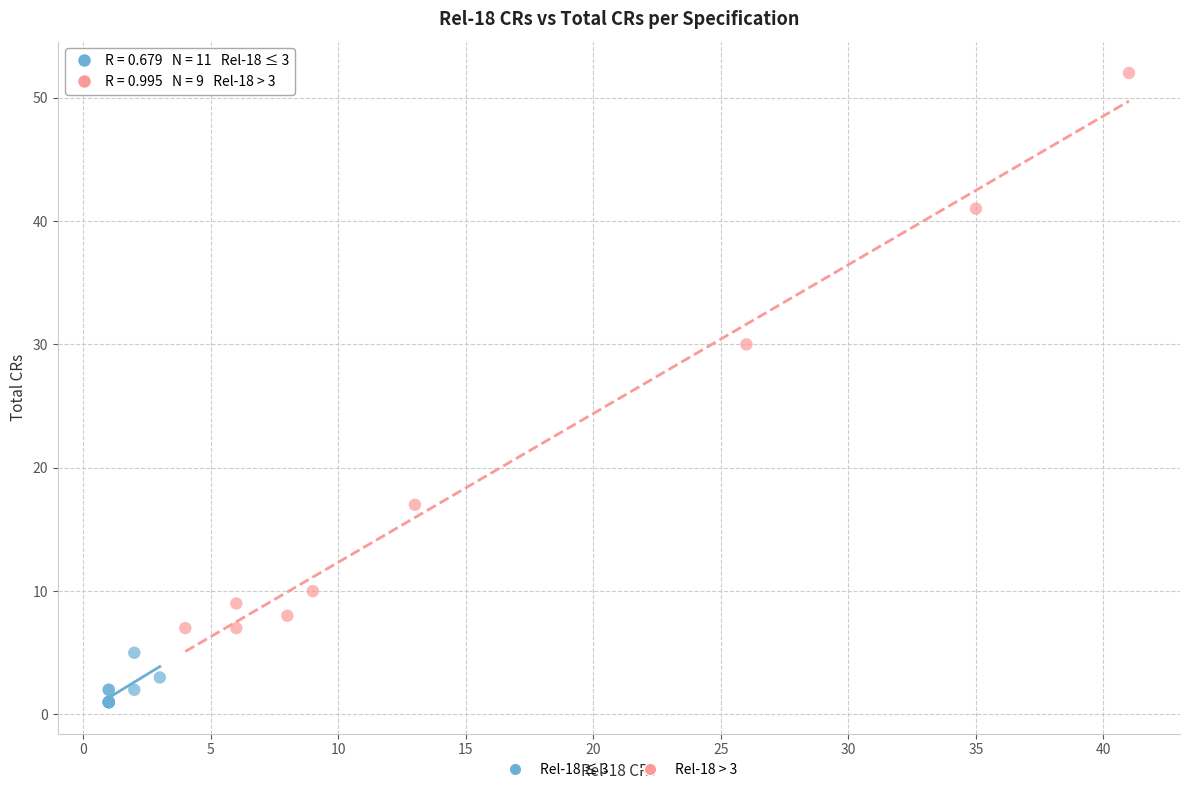

Which series has the widest spread of Y values?

Rel-18 > 3